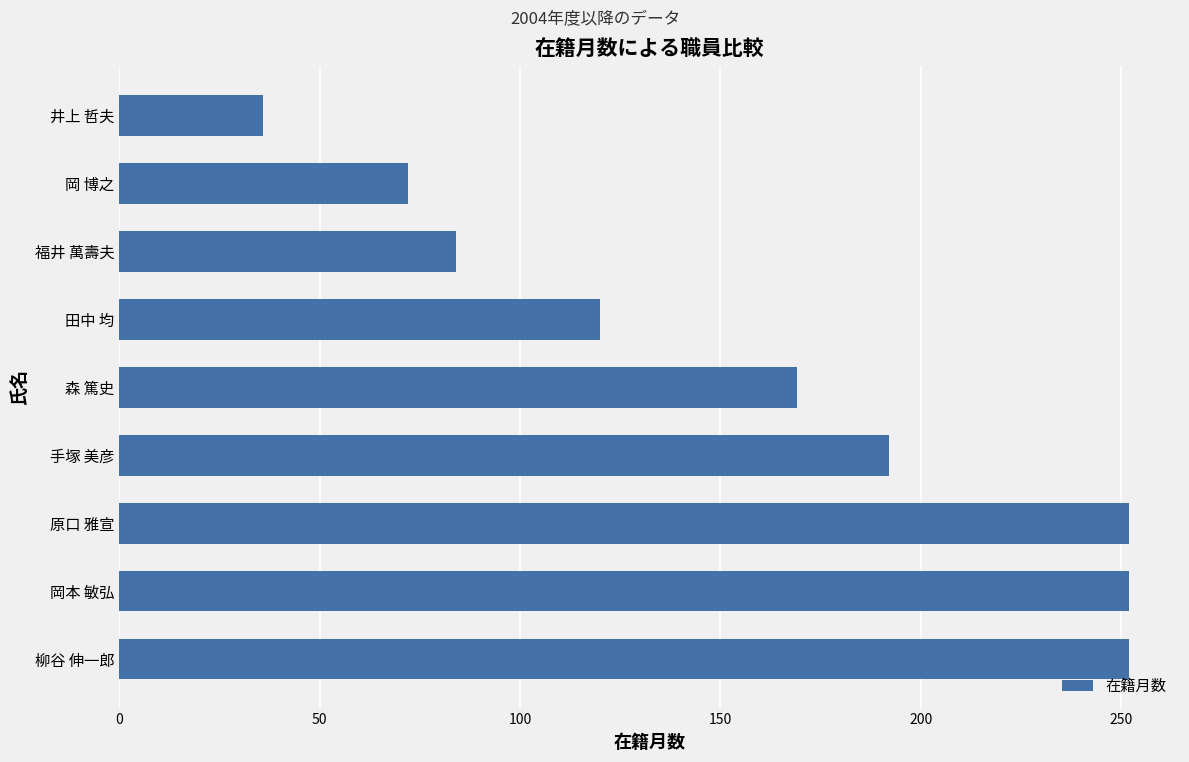

Reading top to bottom, list all the values displayed in this chart.

36	72	84	120	169	192	252	252	252